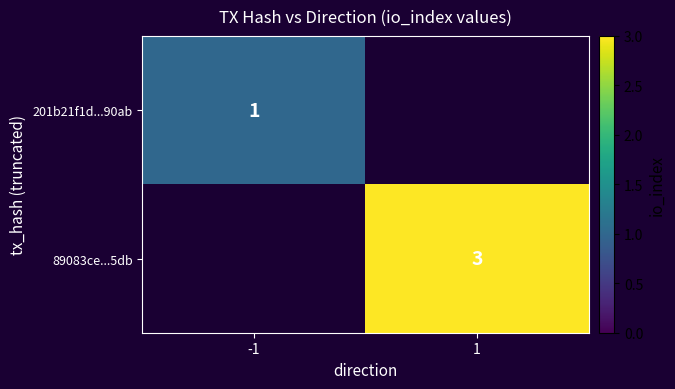

What is the greatest value displayed?

3.0